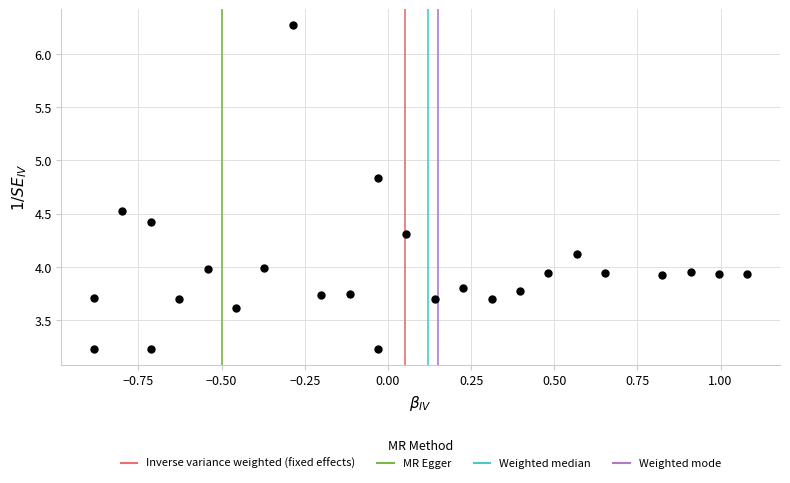

What is the range of Y values (max minus min)?

3.0